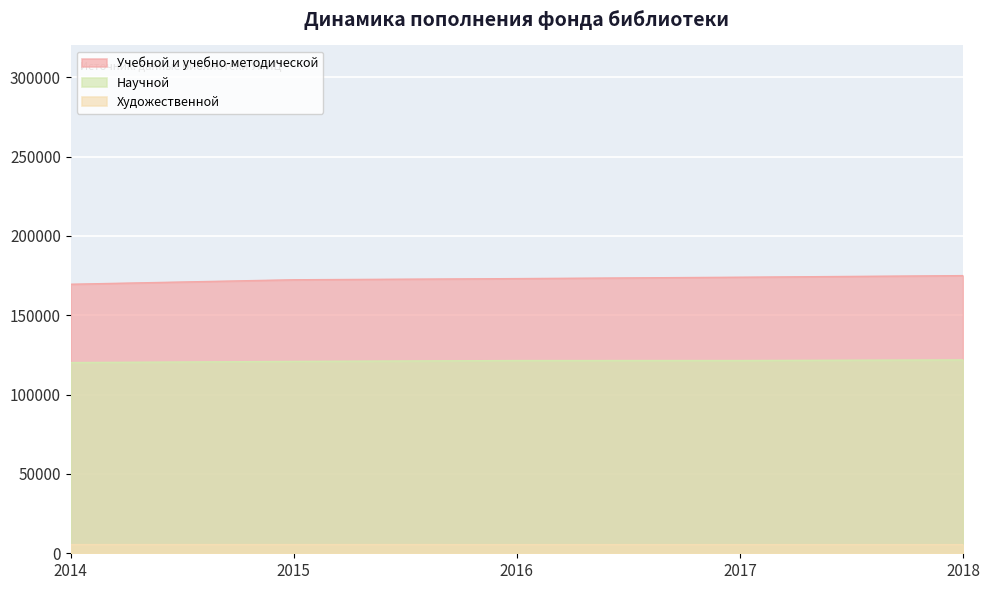

Rank the series by their maximum value, from lowest to highest.

Художественной, Научной, Учебной и учебно-методической